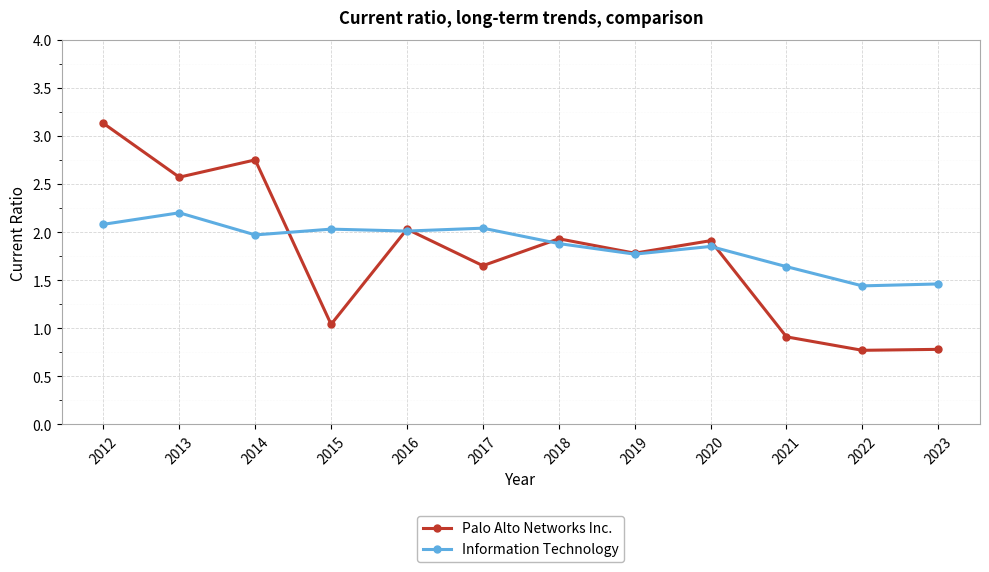

The Palo Alto Networks Inc. series shows 0.9 at 2021. True or false?

True